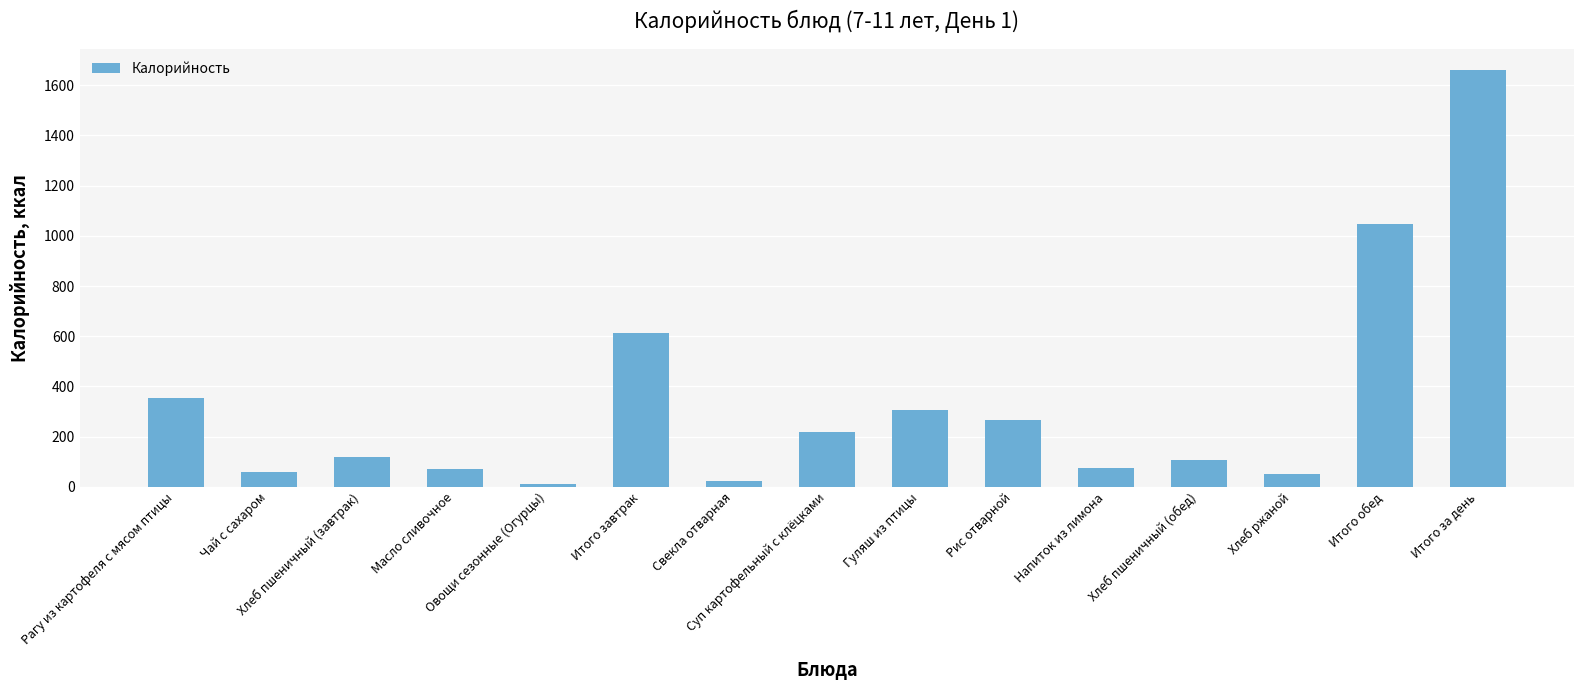

What is the minimum value shown in the chart?

11